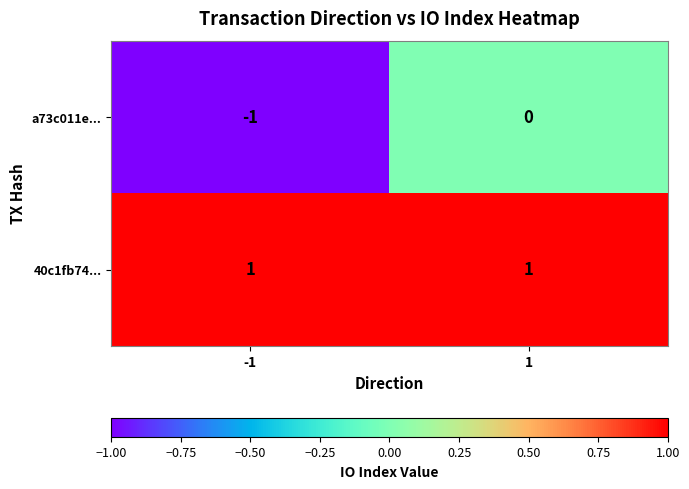

True or false: a73c011e... has a value of 0 at 1.

True